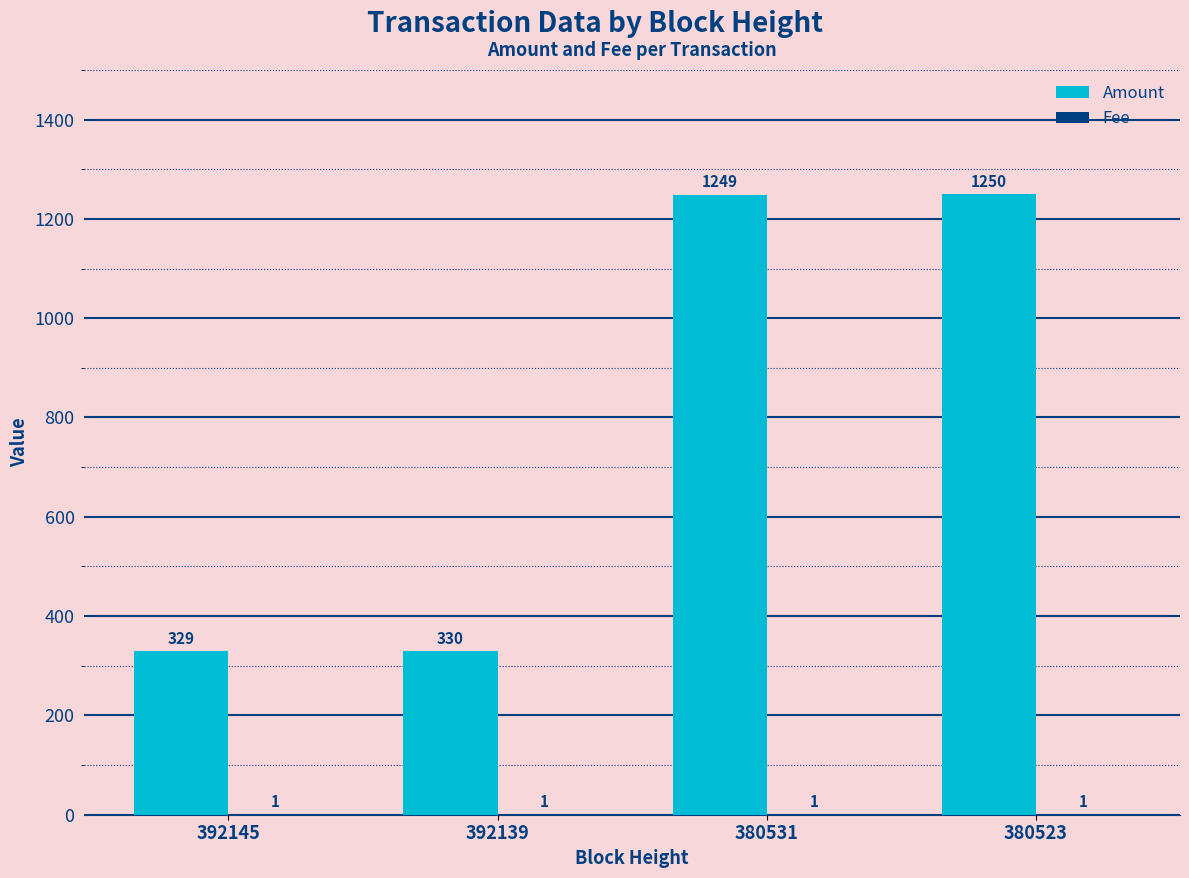

Which series has the largest total across all categories?

Amount